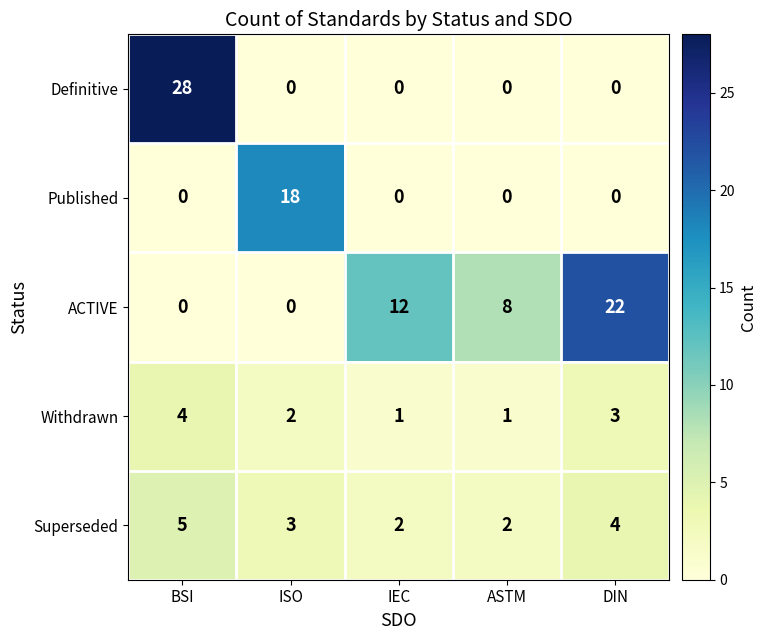

What is the difference between the Withdrawn values at IEC and BSI?

3